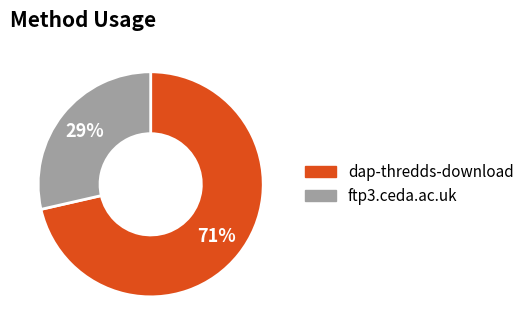

How many slices are in this pie chart?

2